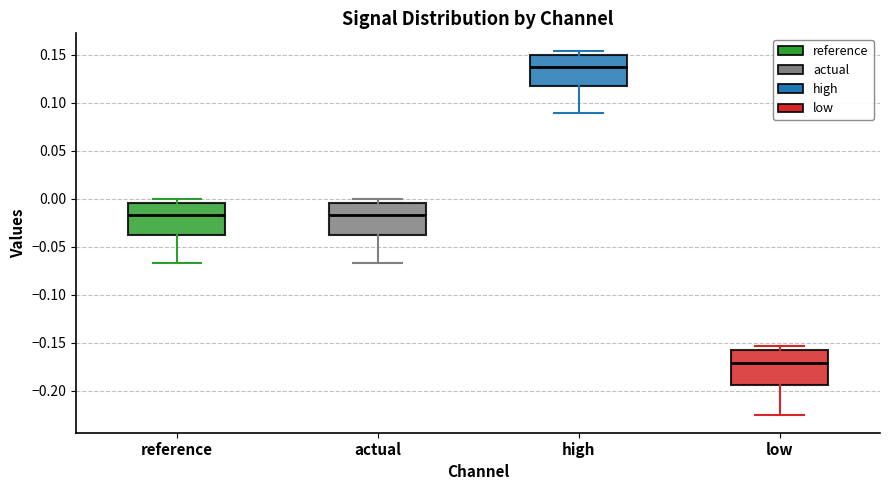

Where is the lower edge of the box for reference on the y-axis? The values are not printed on the chart, so give them approximately, as read against the axis.

-0.040